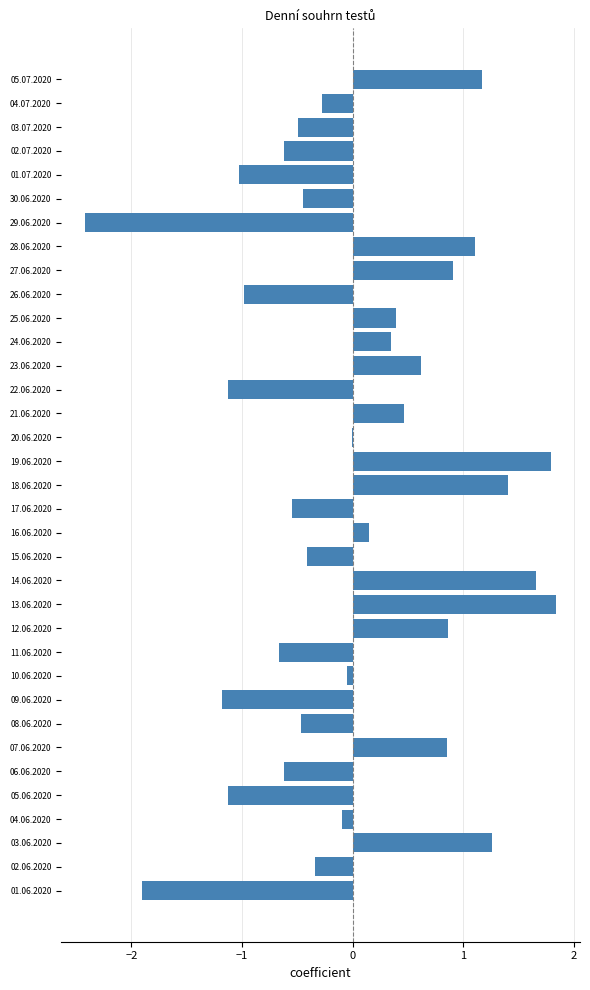

The chart shows a value of -0.3 at 30.06.2020. True or false?

False